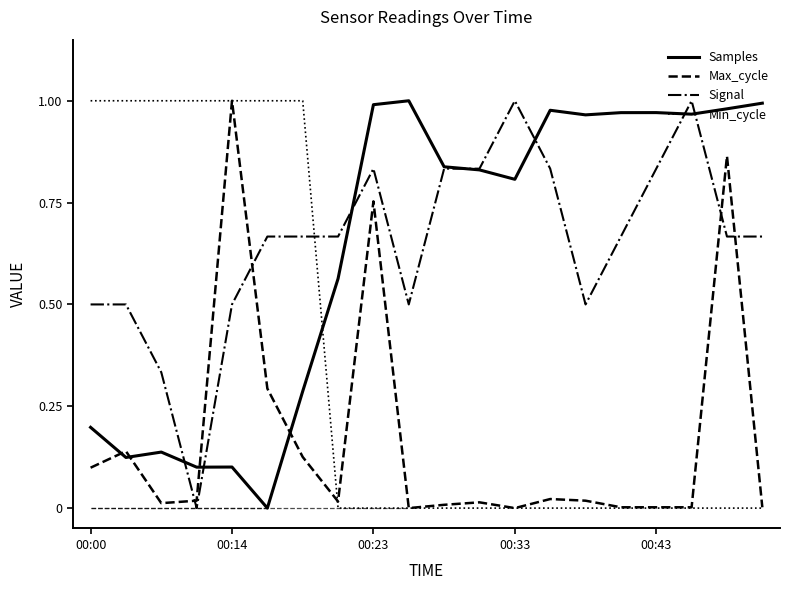

Is this an area chart (filled region under the line)?

No